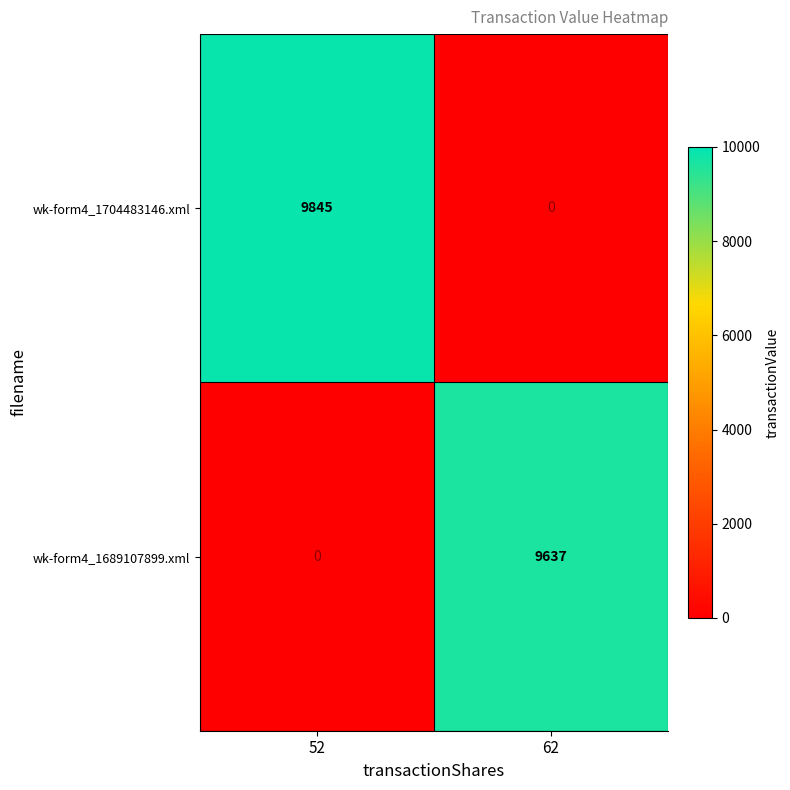

Reading left to right, extract all data points from this chart.

wk-form4_1704483146.xml: 52=9845	62=0
wk-form4_1689107899.xml: 52=0	62=9637